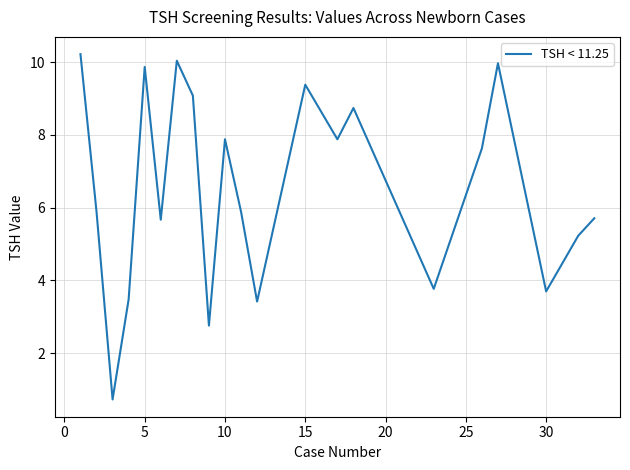

What is the smallest value displayed?

0.7